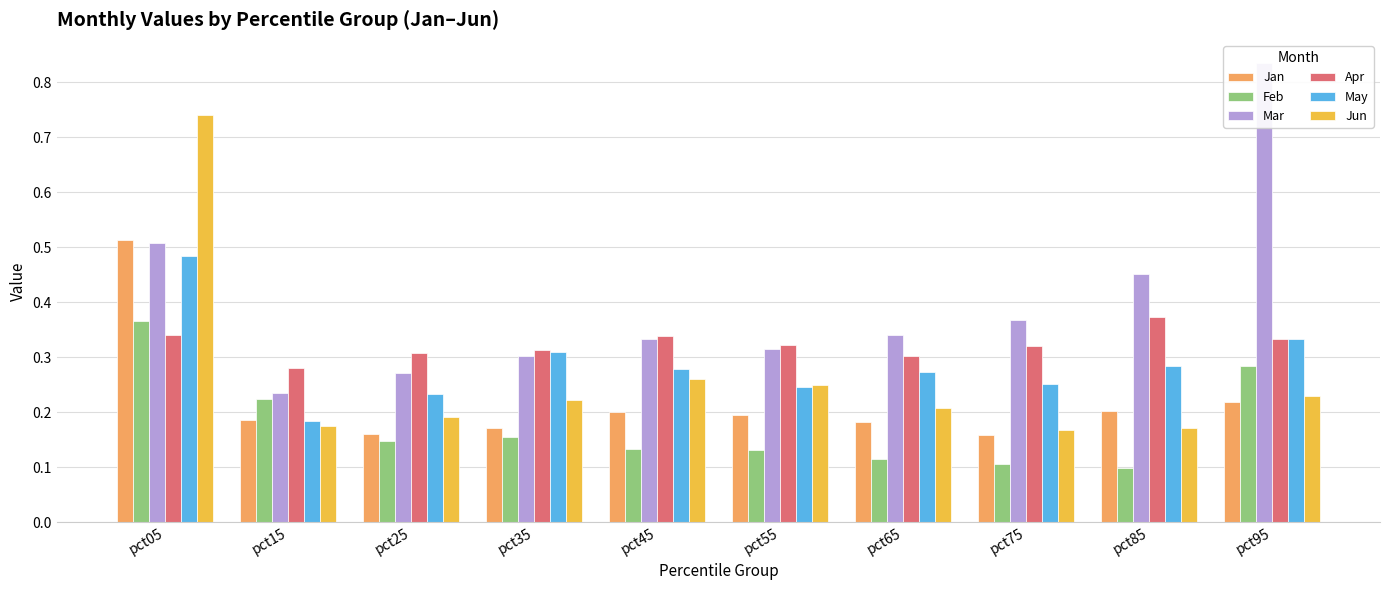

Is it true that May equals 0.2 at pct25?

True